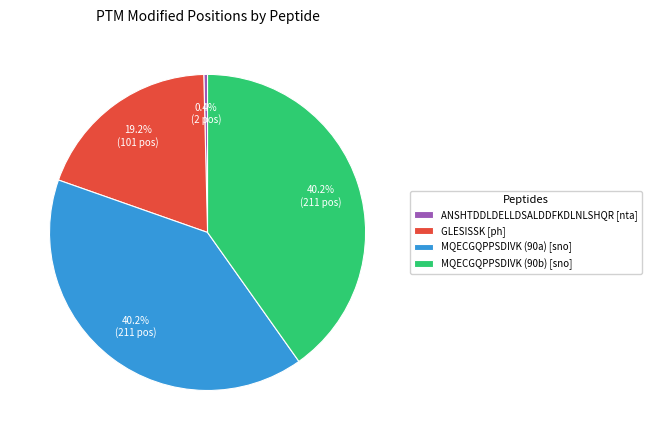

Is MQECGQPPSDIVK (90b) the majority of the pie?

No